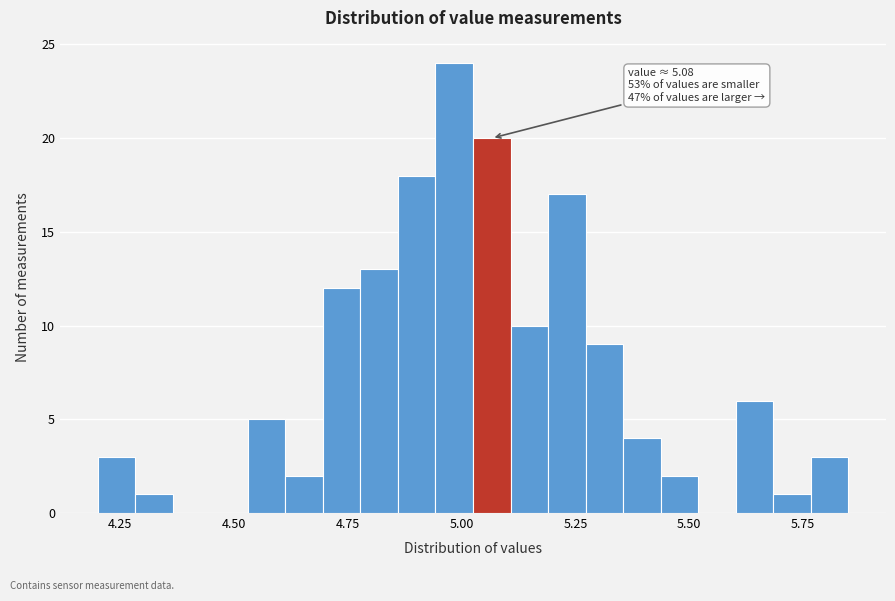

Read against the x-axis, roughly where is the centre of the tallest bar?

5.00